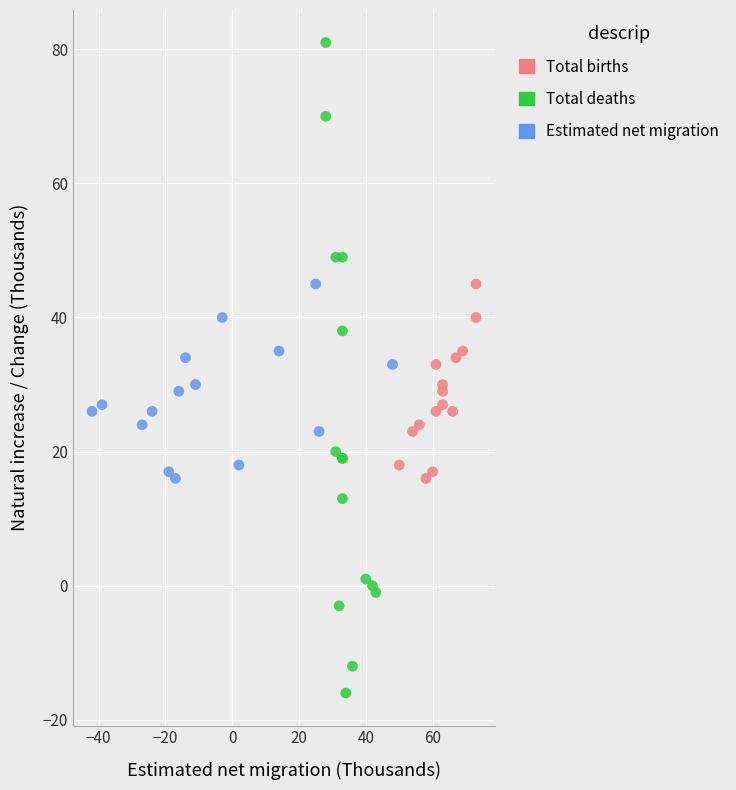

Which series contains the highest Y value?

Total deaths